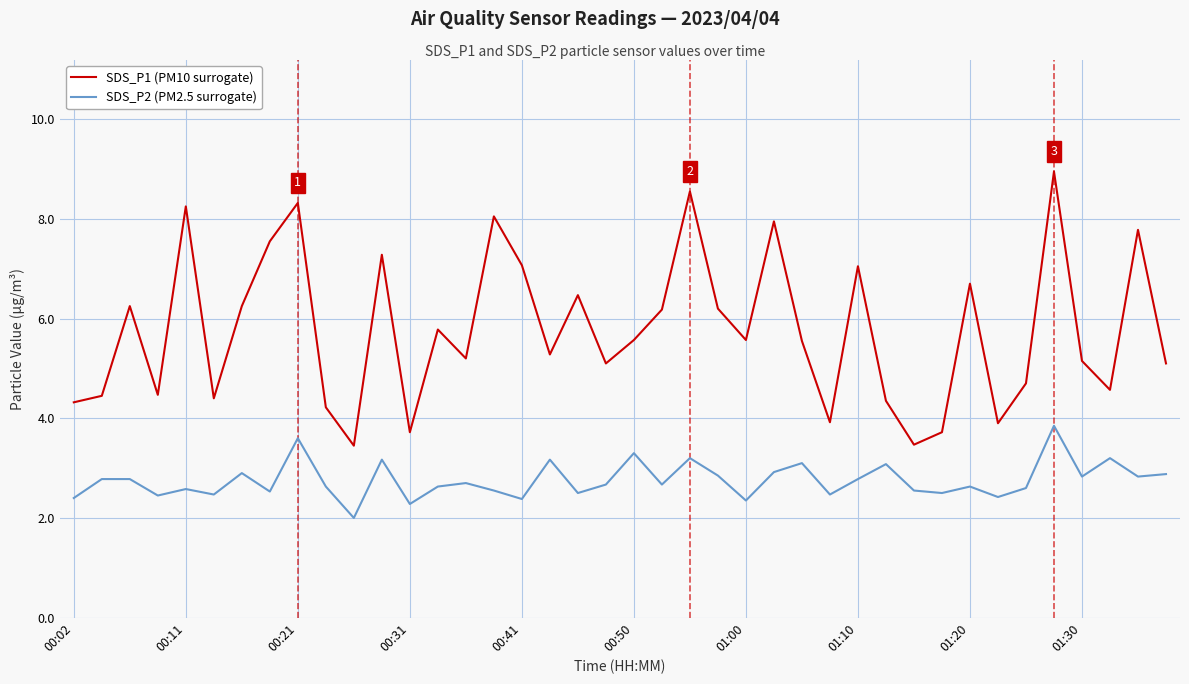

What is the difference between the maximum and minimum values in the SDS_P1 (PM10 surrogate) series?

5.5